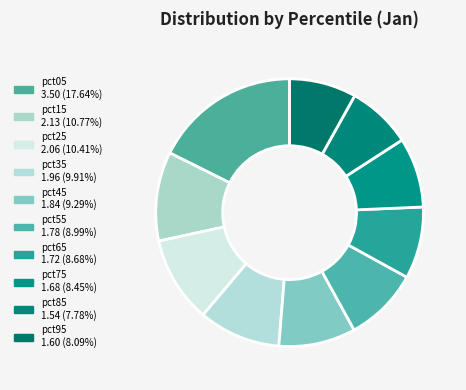

To the nearest percent, what percentage of the pie is pct35?

10%